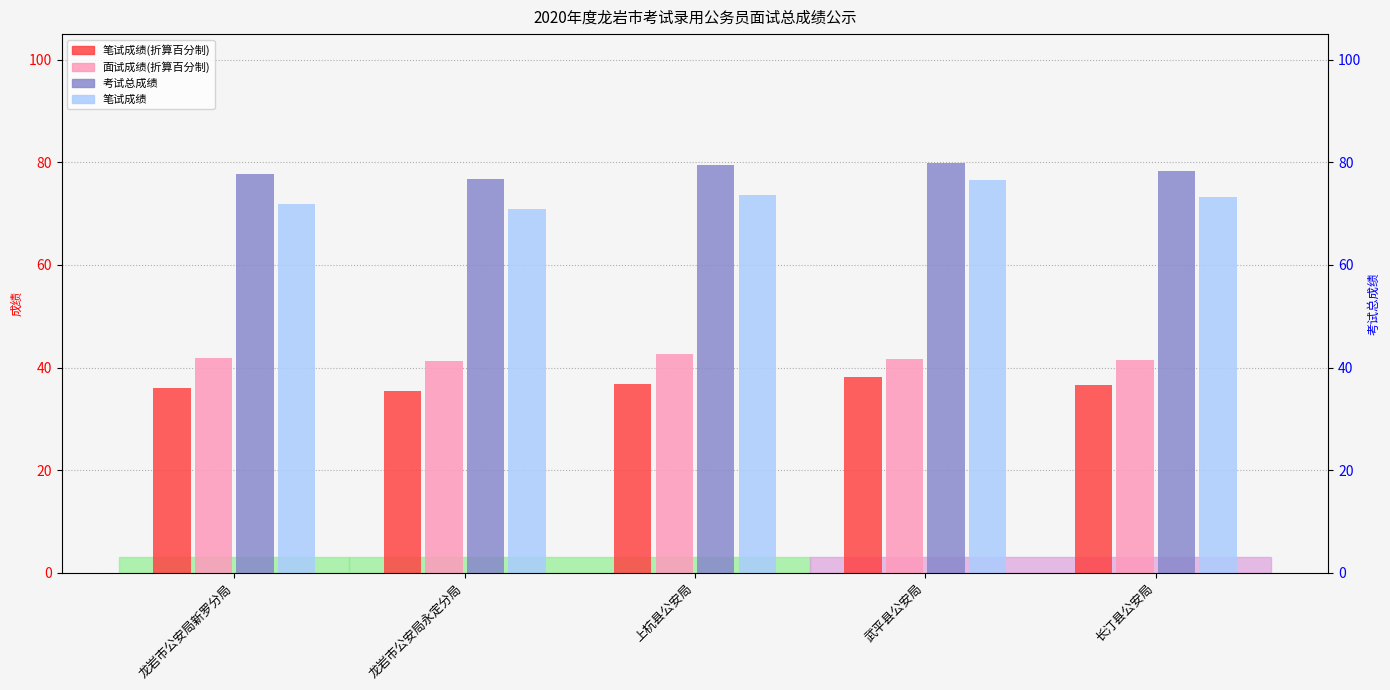

Which has a higher value, 上杭县公安局 or 龙岩市公安局新罗分局?

上杭县公安局